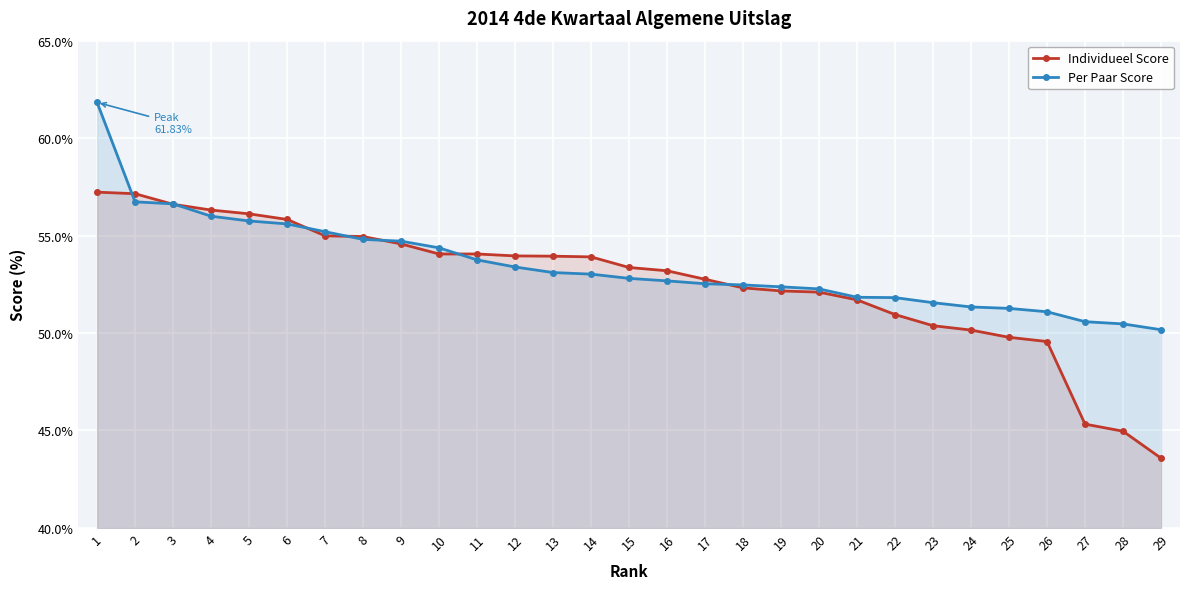

What is the approximate value of Individueel Score at 23?

50.4